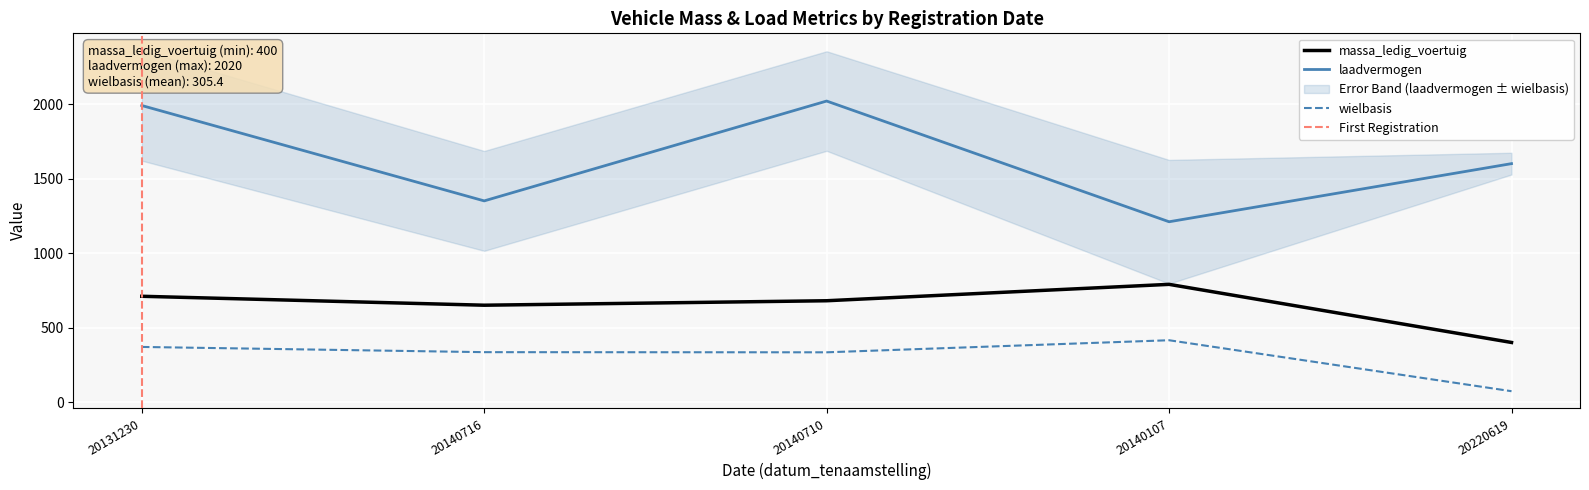

Which category has the lowest value in the massa_ledig_voertuig series?

20220619